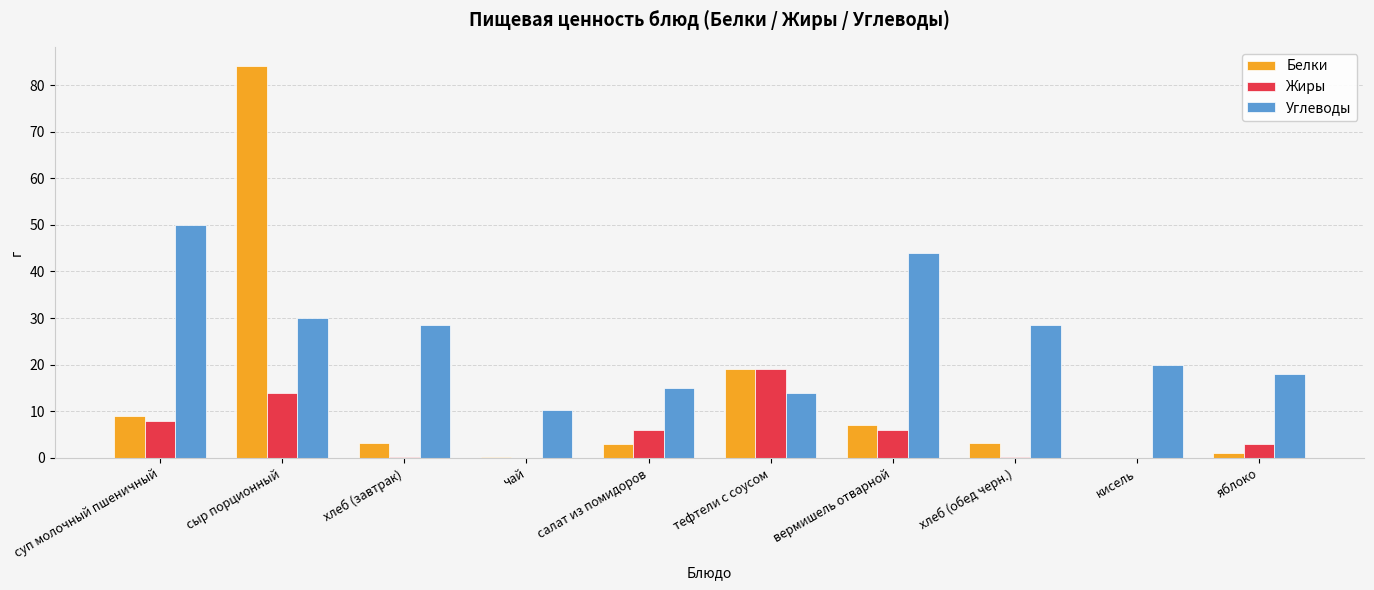

What is the sum of all Жиры values?

56.7